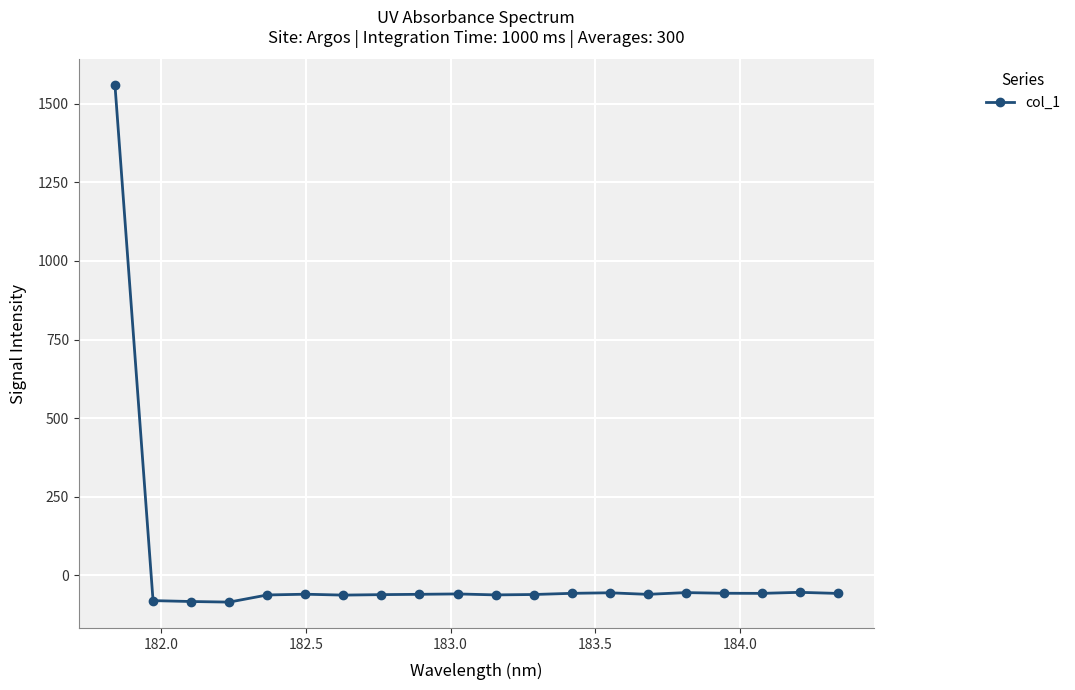

How many negative values are there?

19